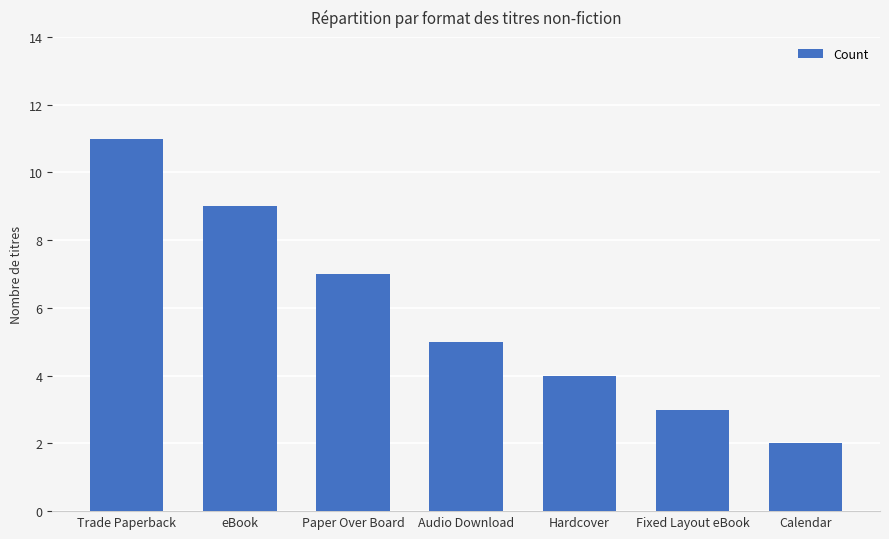

What position from the left is eBook?

2